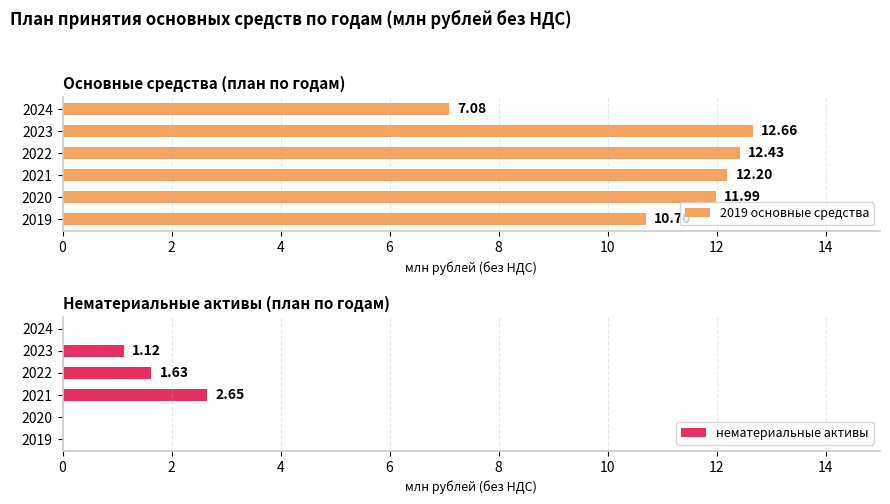

What is the difference between the maximum and minimum values in the 2019 основные средства series?

5.6